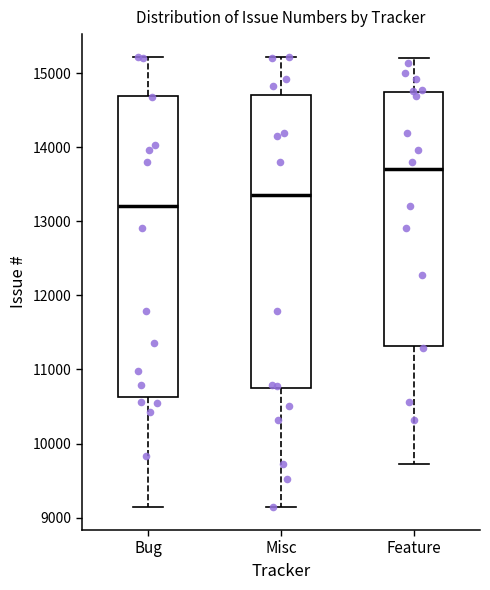

Comparing the boxes themselves (not the whiskers), which one is the tallest?

Bug